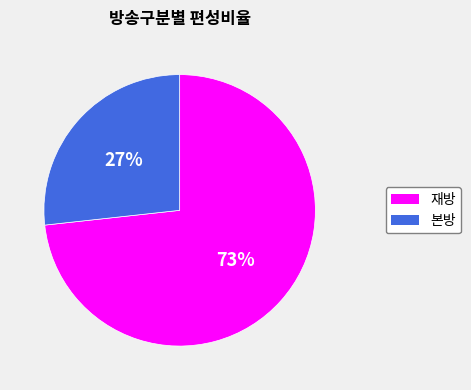

Is the sum of 재방 and 본방 greater than half?

Yes